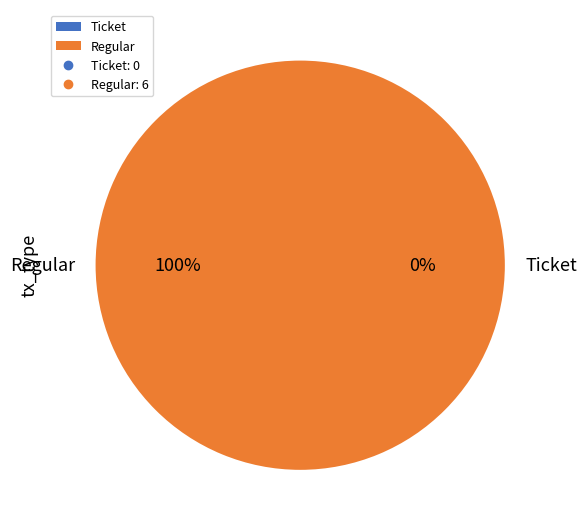

To the nearest percent, what is the difference between the largest and smallest slice percentages?

100%